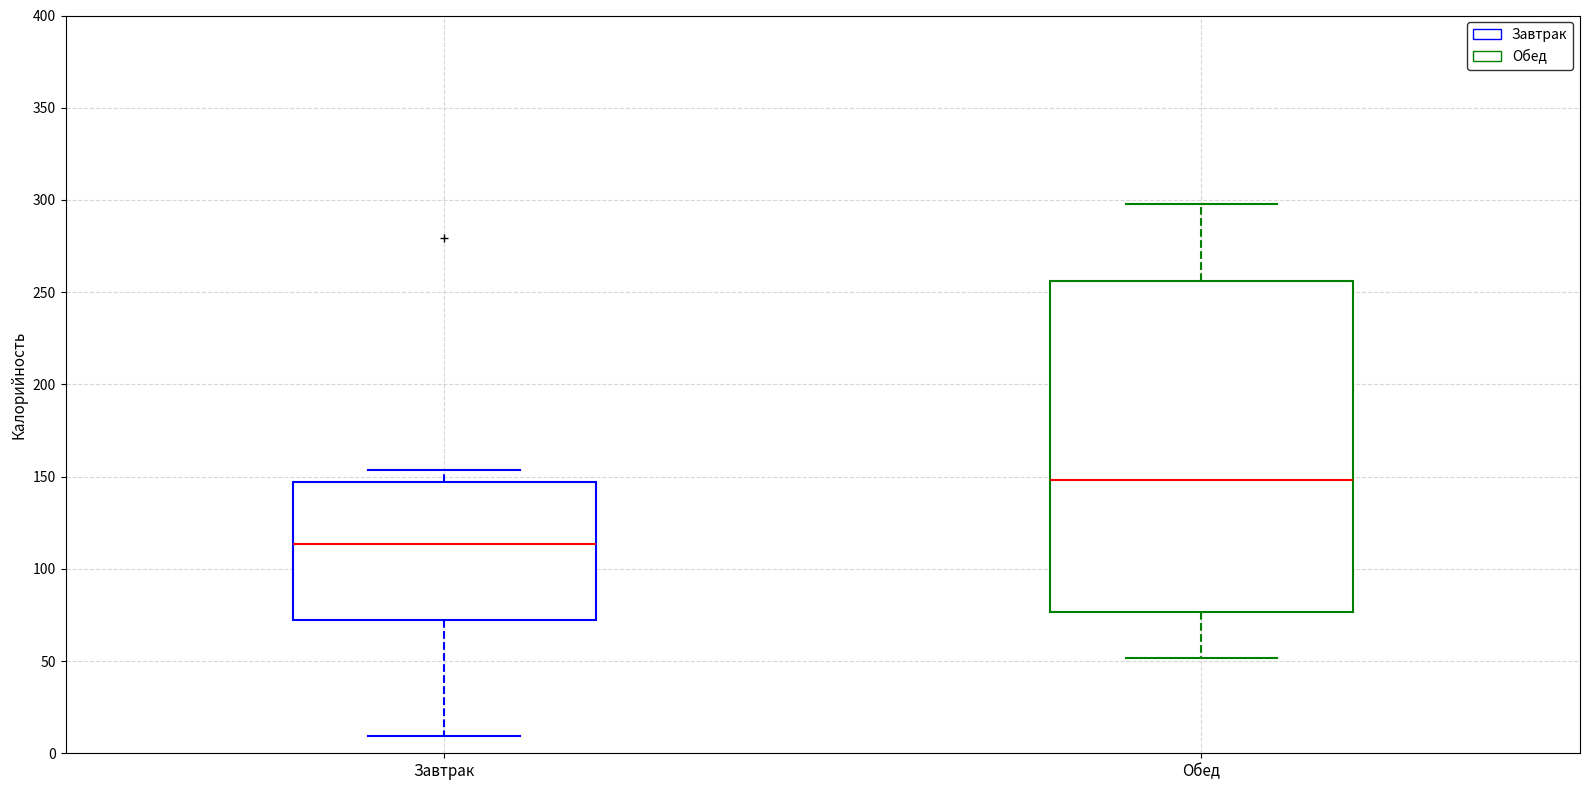

Reading left to right, read every box against the y-axis: the position of its median line, the range the box covers, and the ends of its whiskers. The values are not printed on the chart, so give them approximately, as read against the axis.

Завтрак: median 115, box 70 to 145, whiskers 10 to 155
Обед: median 150, box 75 to 255, whiskers 50 to 300